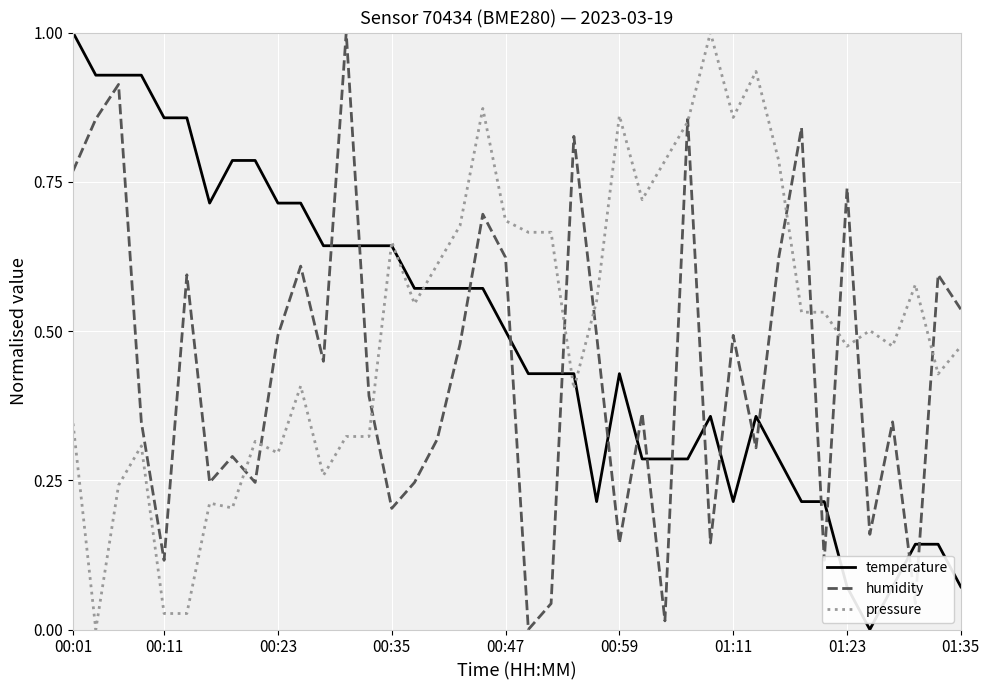

What is the highest value of the humidity series?

1.0